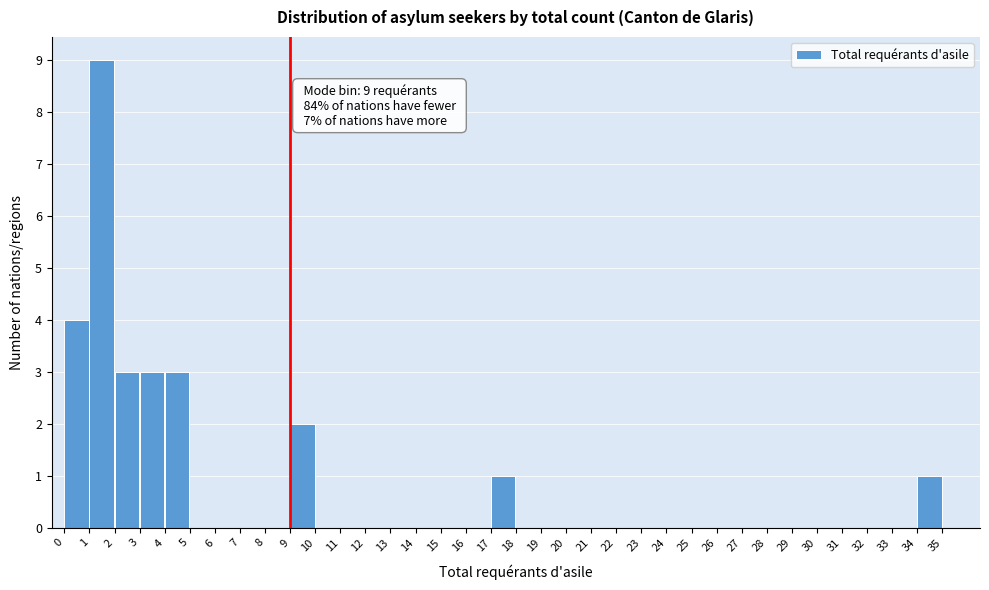

Over which range of the x-axis is the bar tallest?

1 to 2